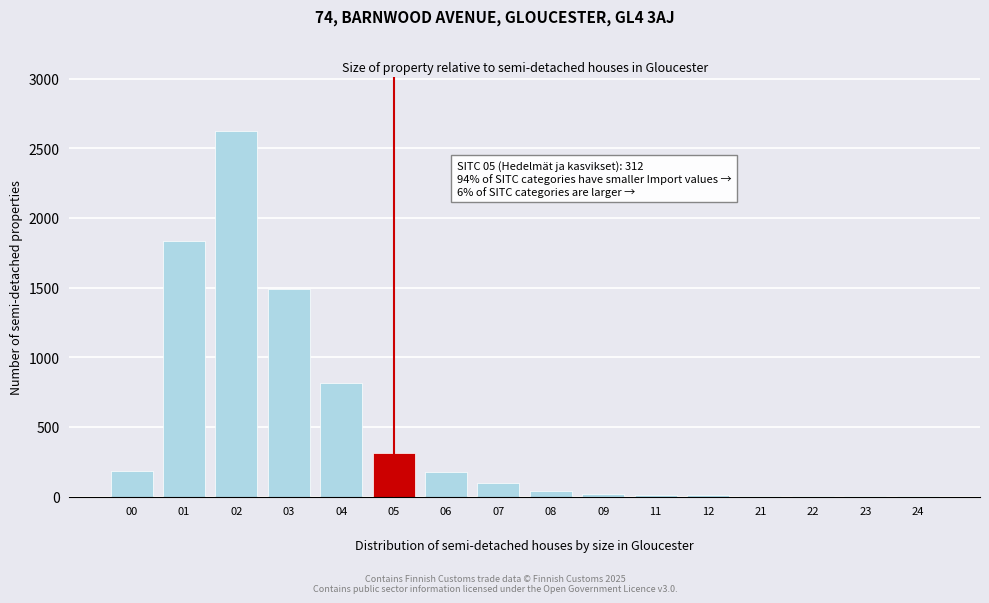

What is the maximum value shown in the chart?

2621